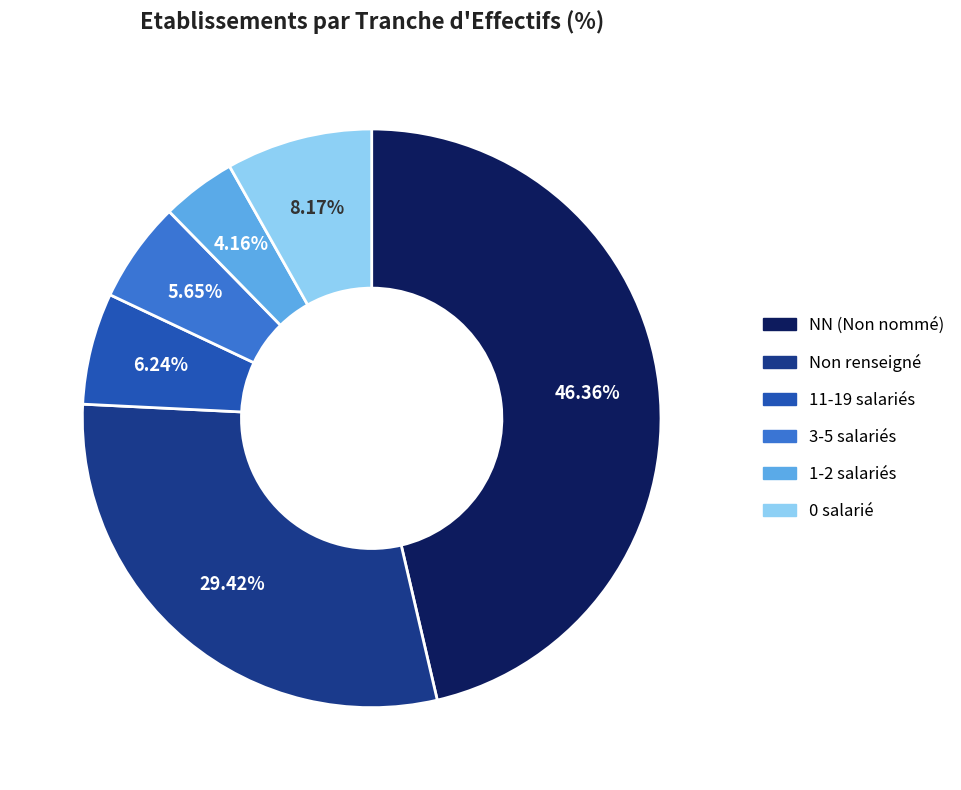

Do Non renseigné and 11-19 salariés together represent more than half of the pie?

No